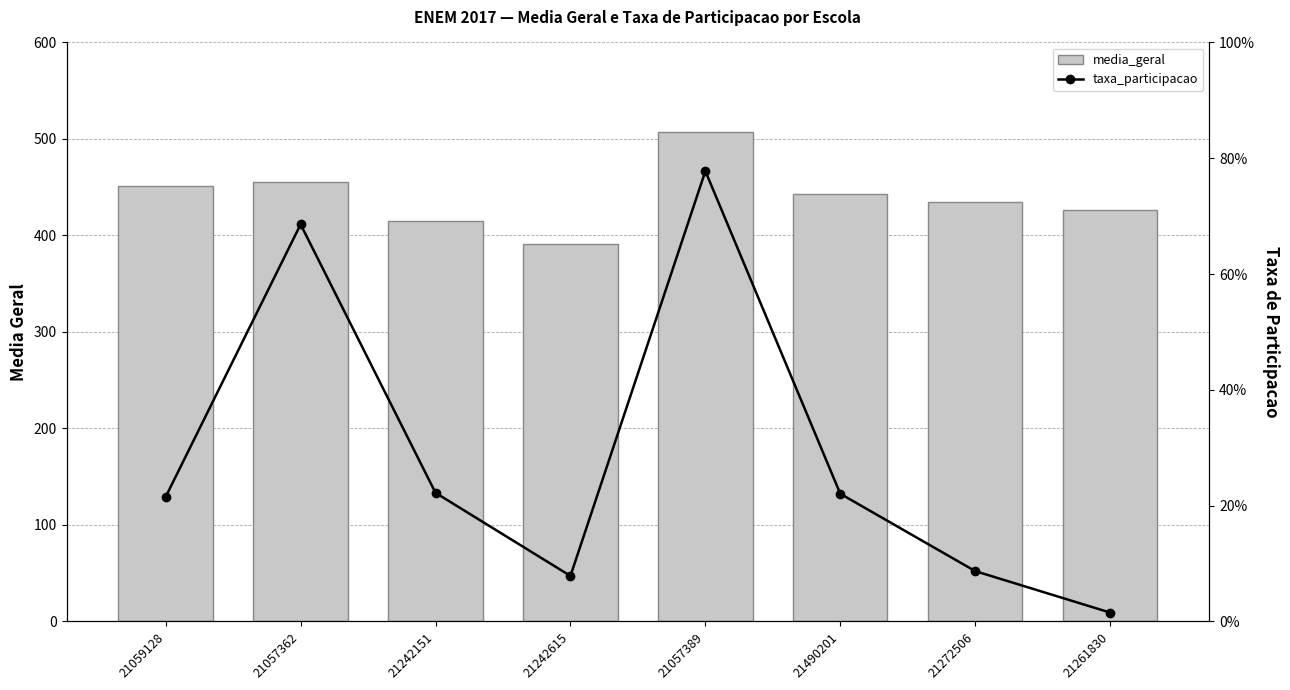

What is the label of the 8th bar from the right?

21059128